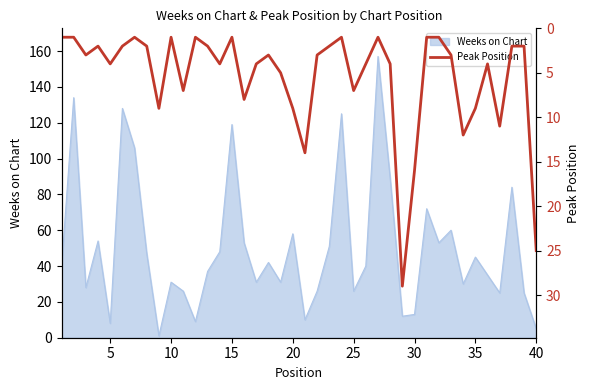

True or false: Weeks on Chart has a value of 45 at 35.

True